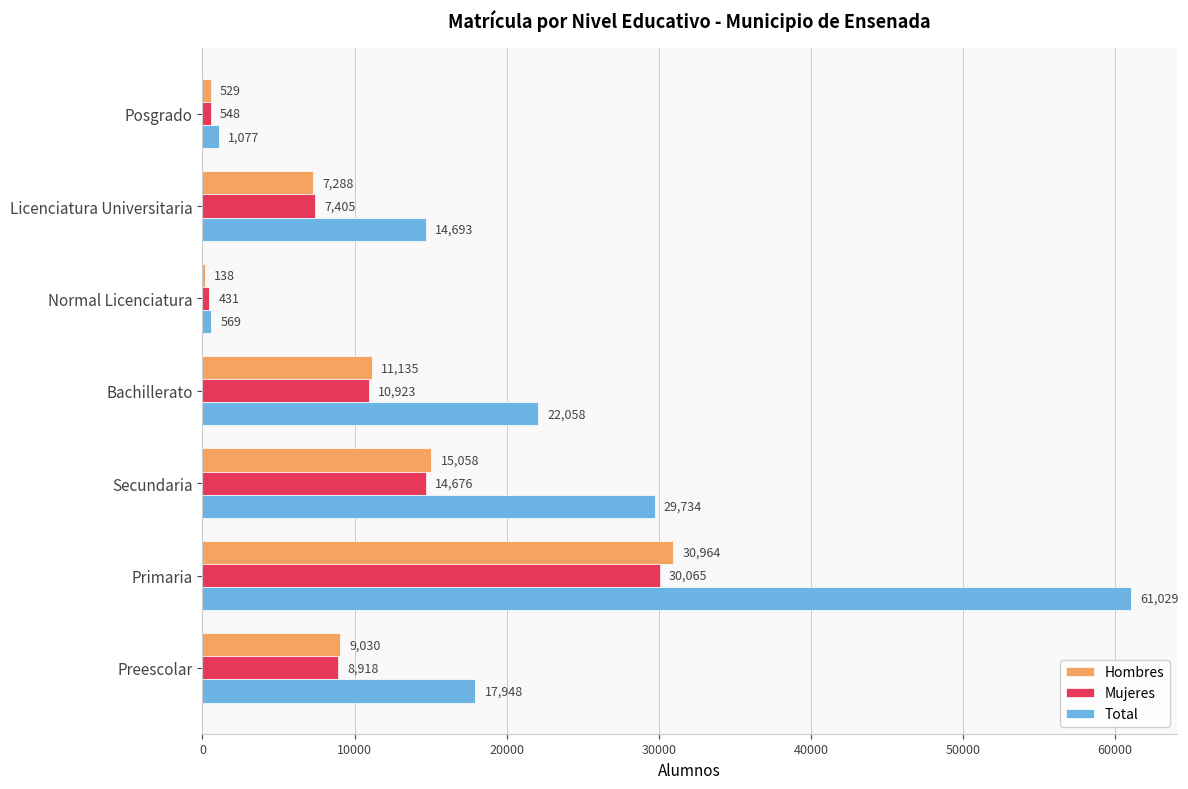

How many categories are shown in the chart?

7